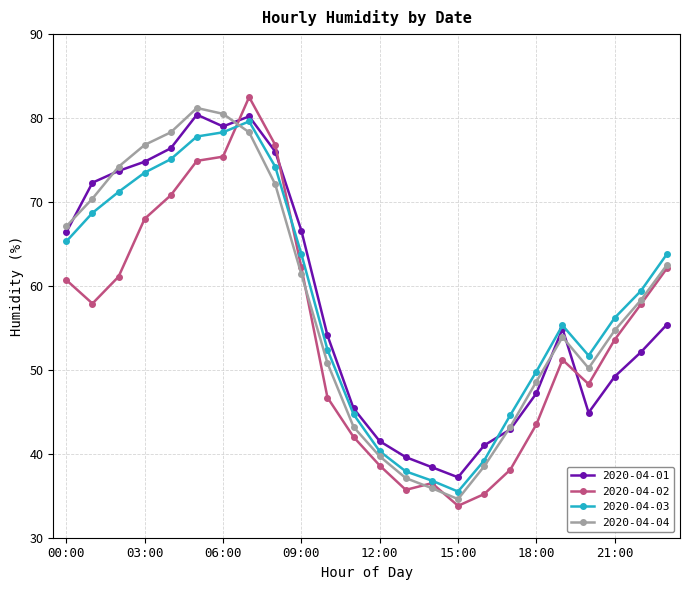

In 2020-04-02, how many points are lower than both neighbors (excluding endpoints)?

4